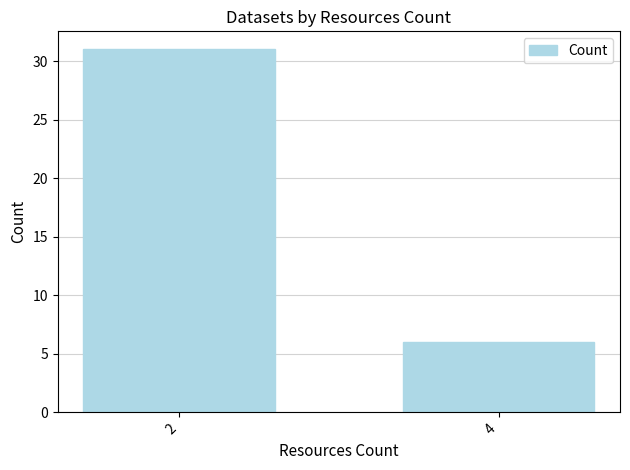

Reading right to left, list all the values displayed in this chart.

6	31